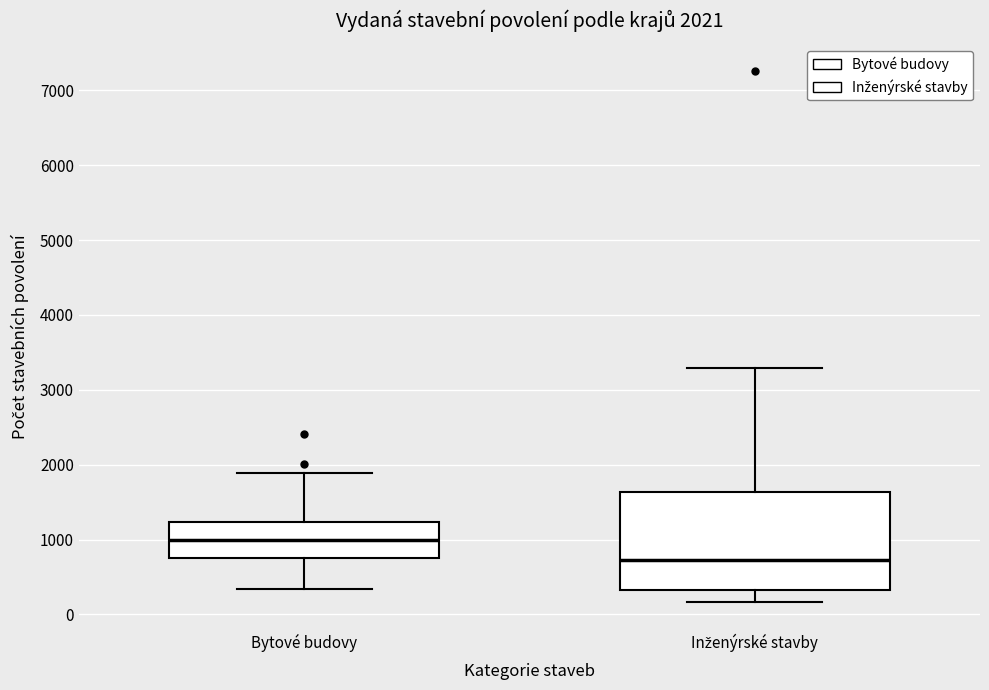

Comparing the boxes themselves (not the whiskers), which one is the tallest?

Inženýrské stavby